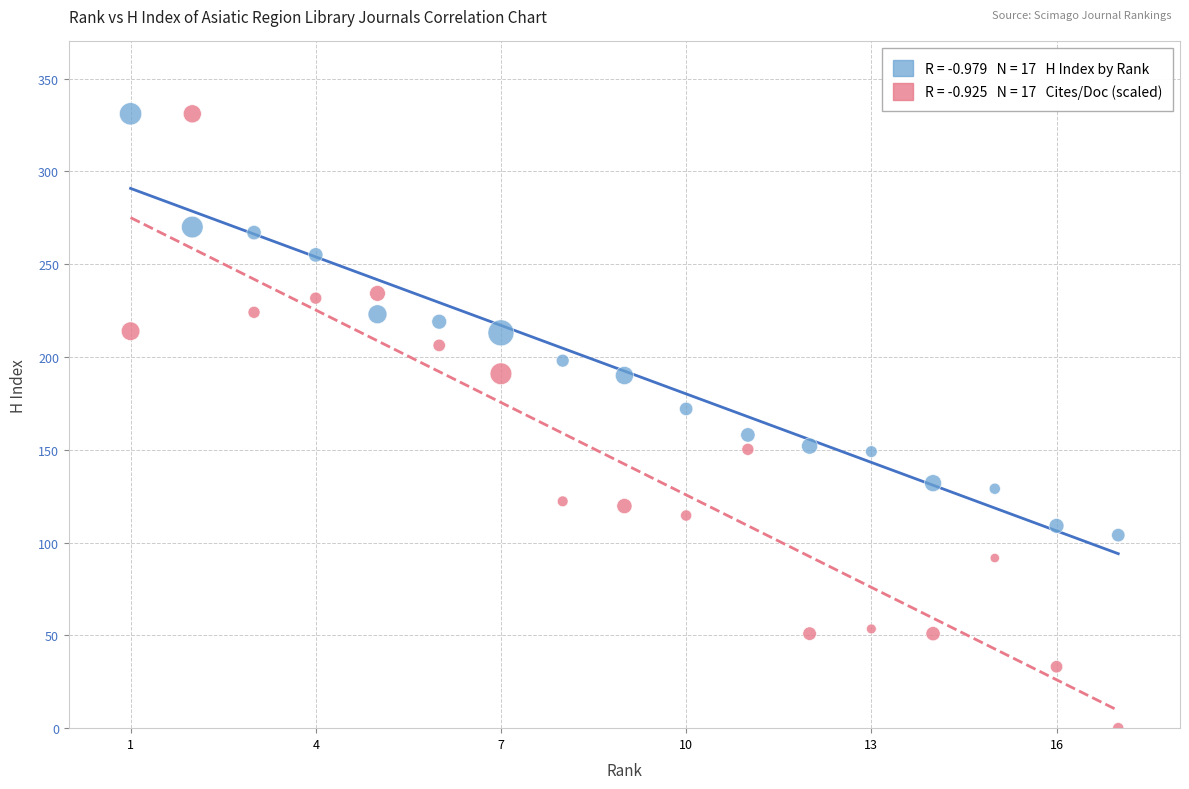

Across all data points, what is the range of X values (max minus min)?

16.0